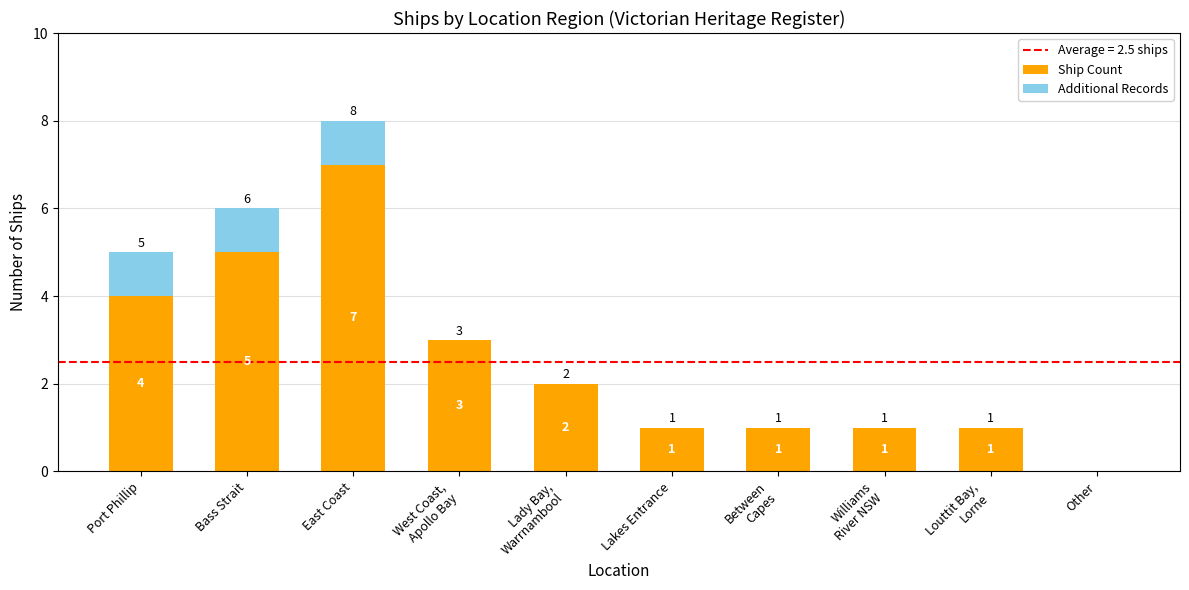

The value of Ship Count at Port Phillip is 1. True or false?

False